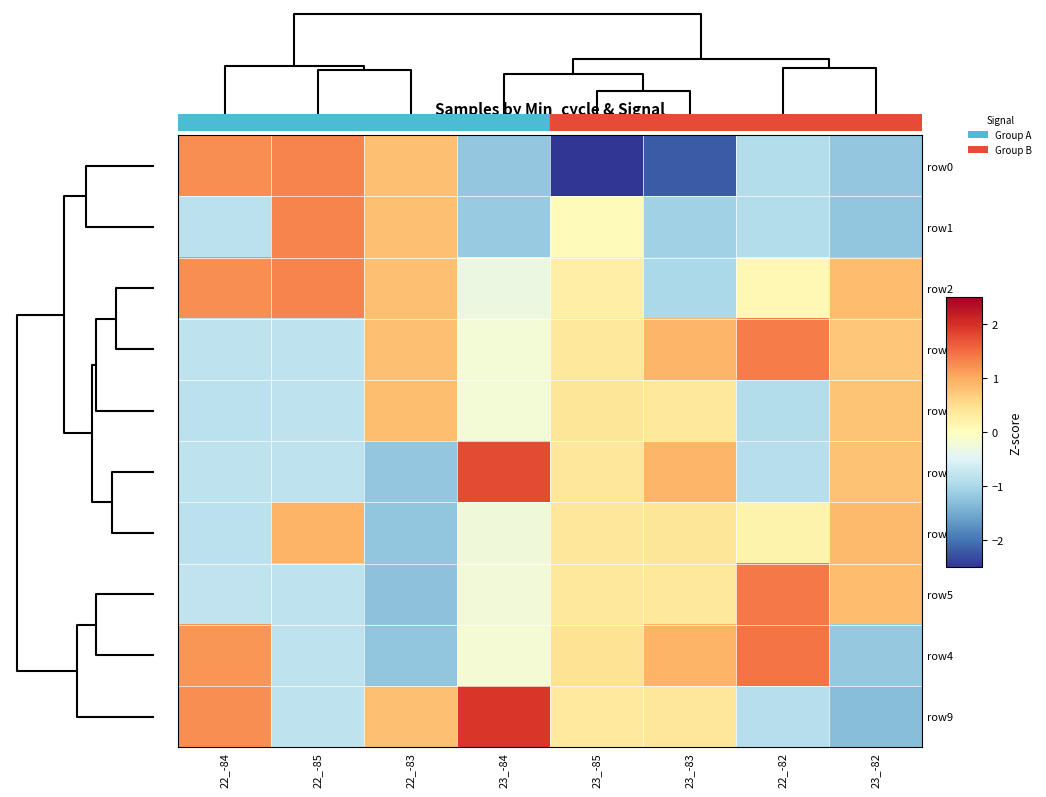

Which series has the largest range (max minus min)?

row0